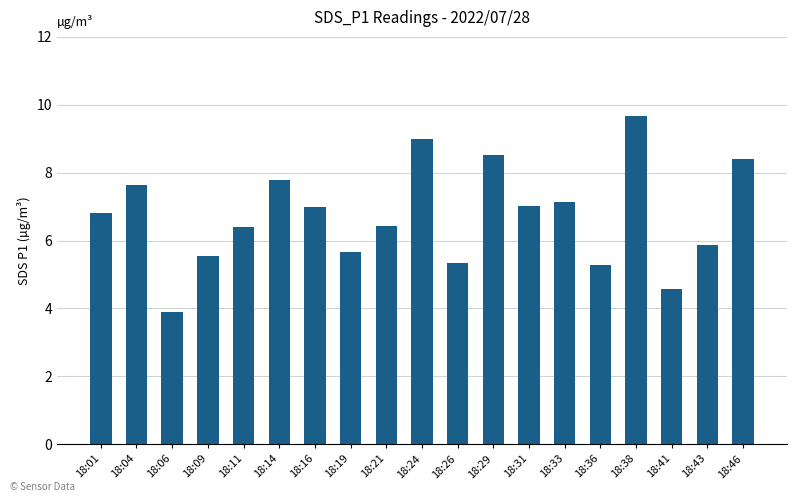

What is the difference between the maximum and minimum values?

5.8